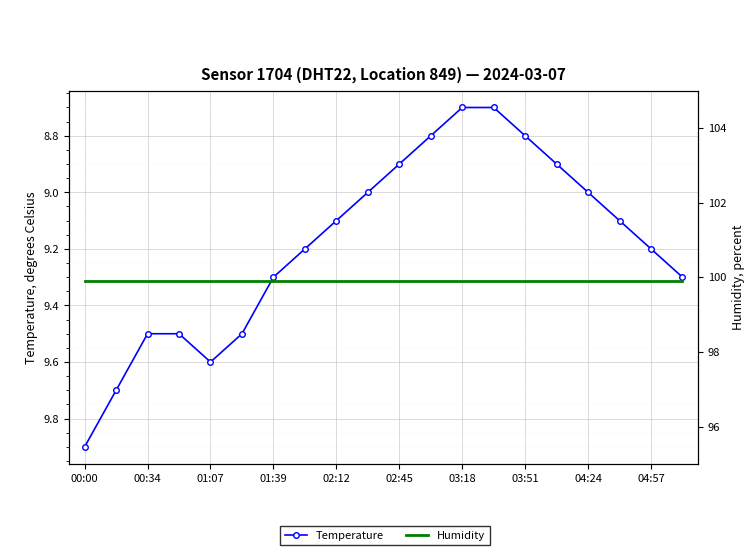

What is the value of the Temperature point at the 17th from the left?

9.0